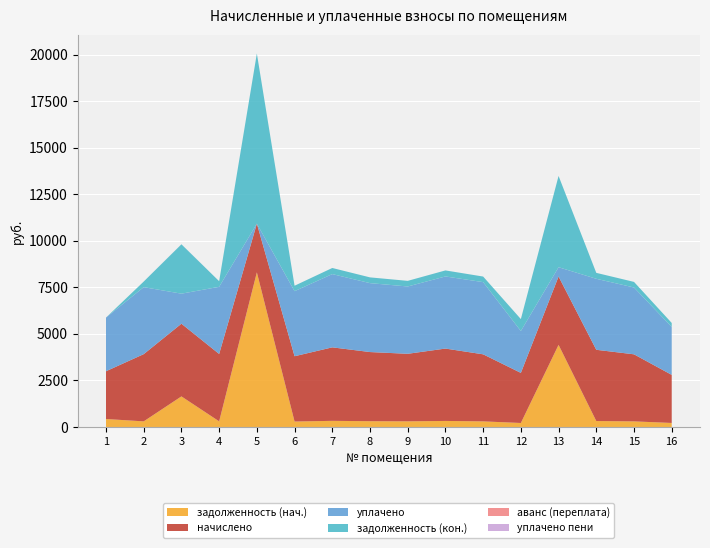

Reading left to right, list all the values displayed in this chart.

задолженность (нач.): 1=427.7	2=301.0	3=1642.2	4=301.7	5=8305.9	6=292.3	7=329.0	8=309.6	9=302.4	10=324.0	11=300.2	12=213.8	13=4410.6	14=319.0	15=300.2	16=215.3
начислено: 1=2566.1	2=3611.5	3=3905.3	4=3620.2	5=2617.9	6=3507.8	7=3948.5	8=3715.2	9=3628.8	10=3888.0	11=3602.9	12=2691.2	13=3672.0	14=3827.5	15=3602.9	16=2583.4
уплачено: 1=2882.3	2=3599.0	3=1613.6	4=3607.6	5=0.0	6=3495.7	7=3935.7	8=3702.3	9=3616.2	10=3874.5	11=3878.1	12=2249.8	13=500.0	14=3814.2	15=3590.4	16=2574.4
задолженность (кон.): 1=0.0	2=301.0	3=2652.2	4=301.7	5=9138.9	6=292.3	7=328.2	8=309.6	9=302.4	10=324.0	11=300.2	12=641.9	13=4902.7	14=319.0	15=300.2	16=215.3
аванс (переплата): 1=0.0	2=0.0	3=0.0	4=0.0	5=0.0	6=0.0	7=0.0	8=0.0	9=0.0	10=0.0	11=0.0	12=0.0	13=0.0	14=0.0	15=0.0	16=0.0
уплачено пени: 1=0.0	2=0.0	3=4.2	4=0.0	5=0.0	6=0.0	7=0.0	8=0.0	9=0.0	10=0.0	11=0.0	12=0.0	13=0.0	14=0.0	15=0.0	16=0.0